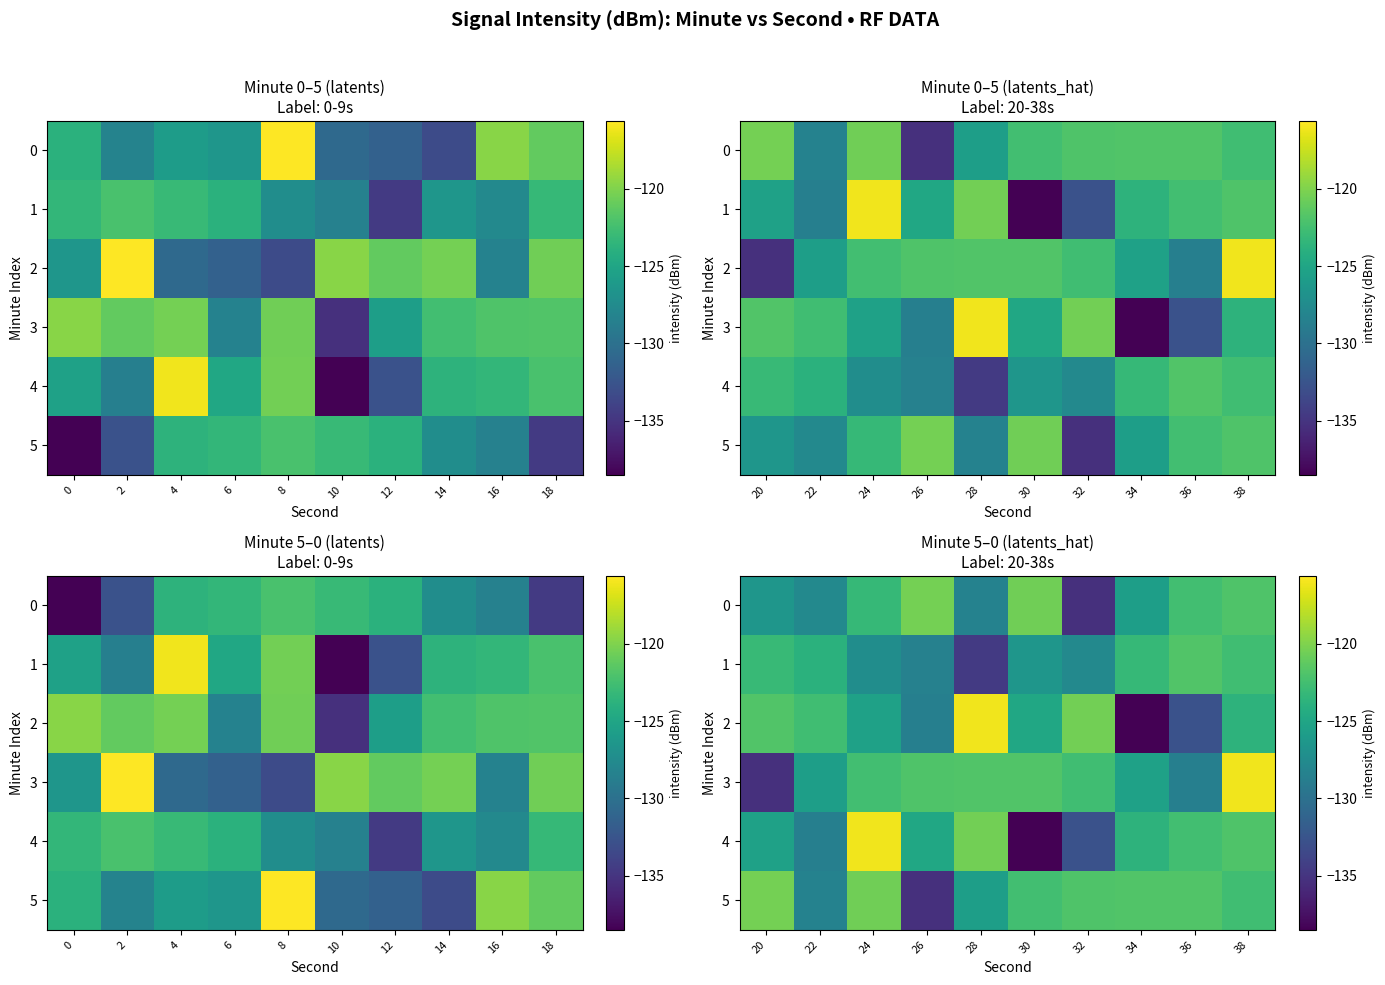

What is the lowest value of the 4 series?

-138.5